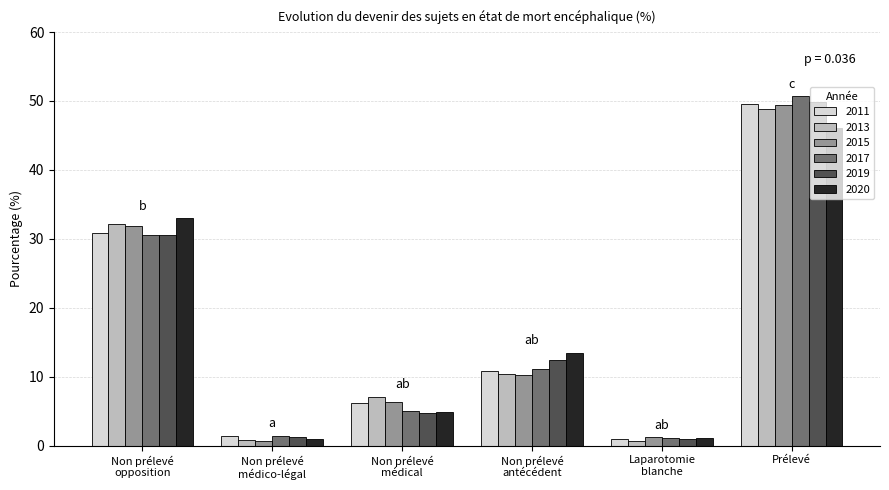

Which series has the largest range (max minus min)?

2017